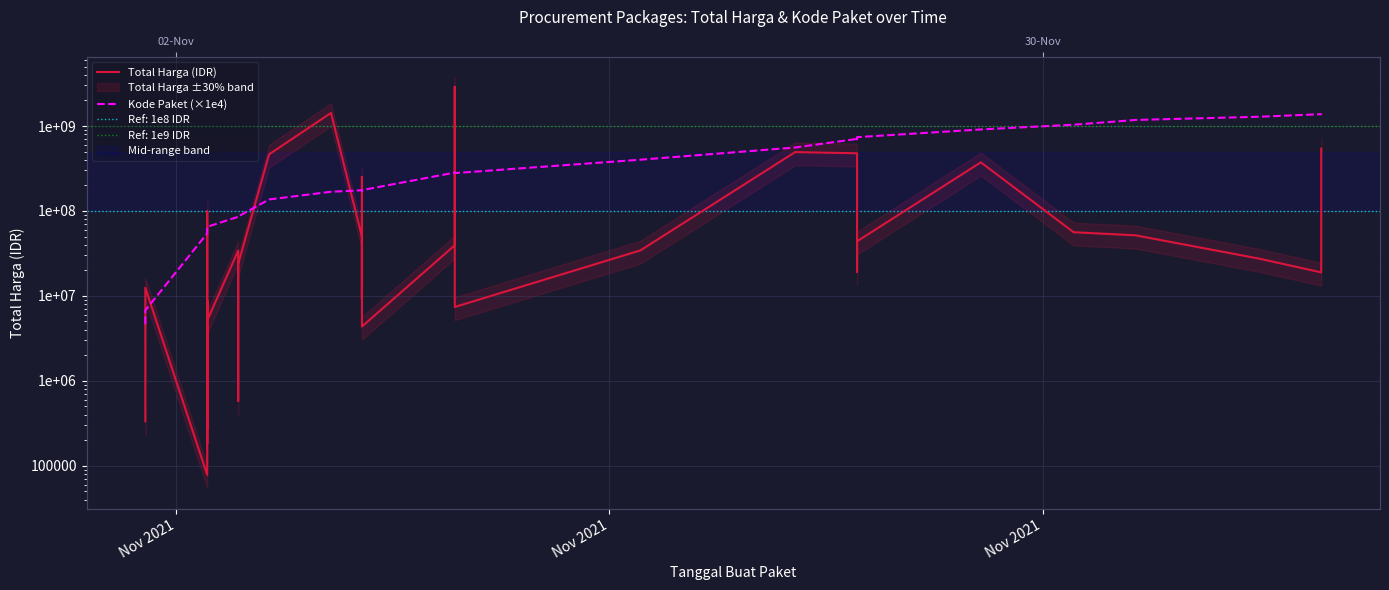

What is the value of the Total Harga (IDR) point at the 2nd from the left?

333600